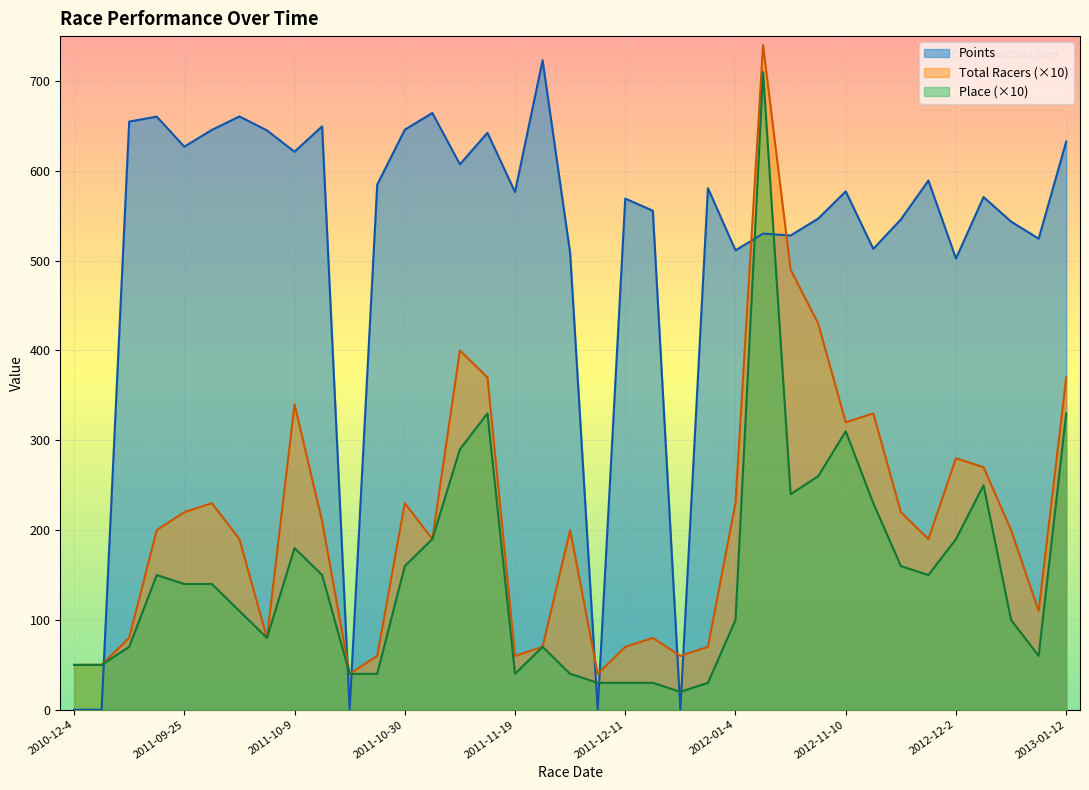

At which label is Points closest to 361?

2012-12-2